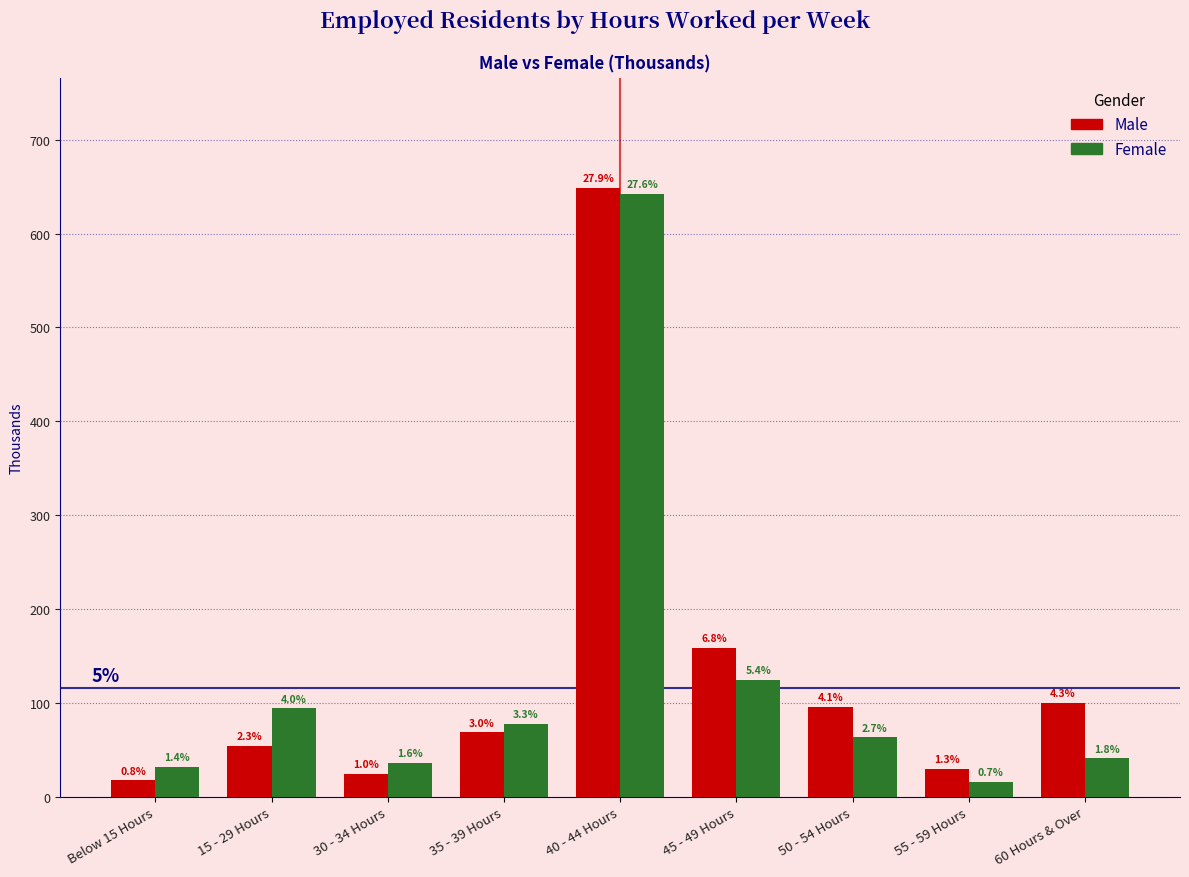

Are the bars horizontal?

No